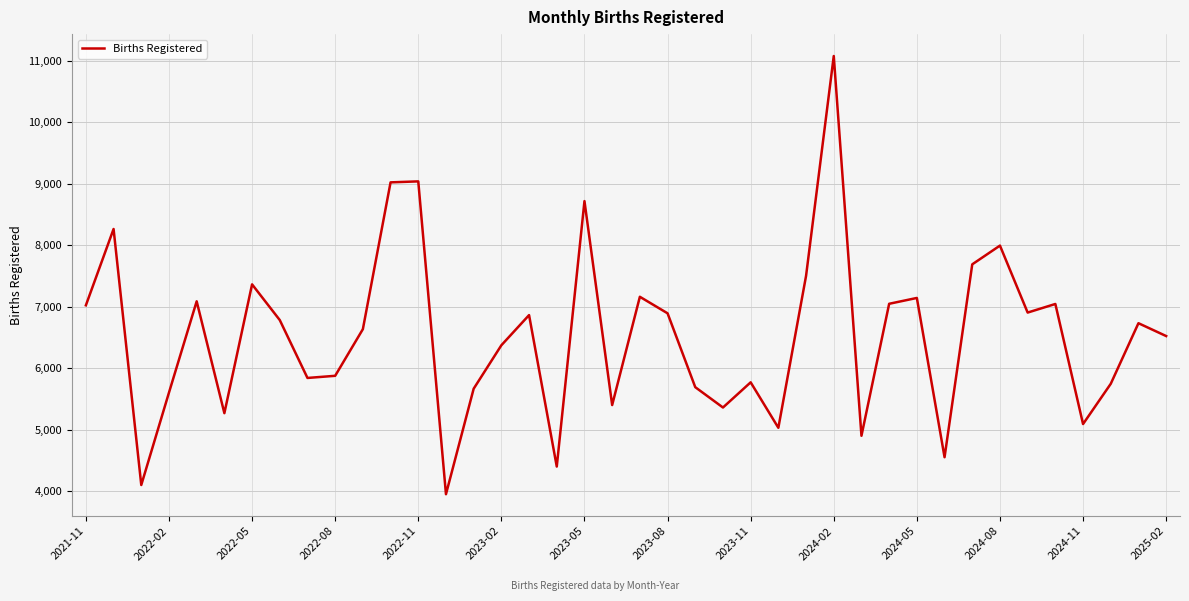

What is the difference between the maximum and minimum values?

7131